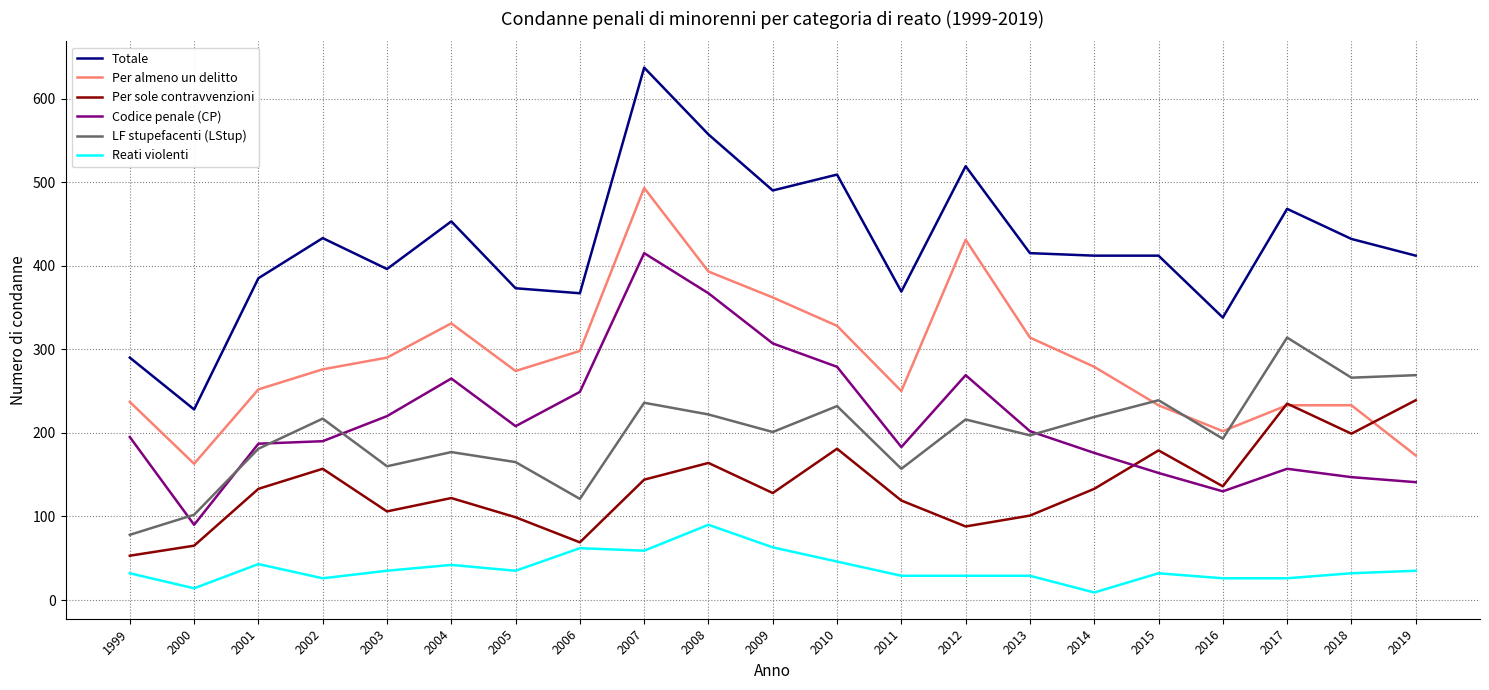

What is the maximum value shown in the chart?

637